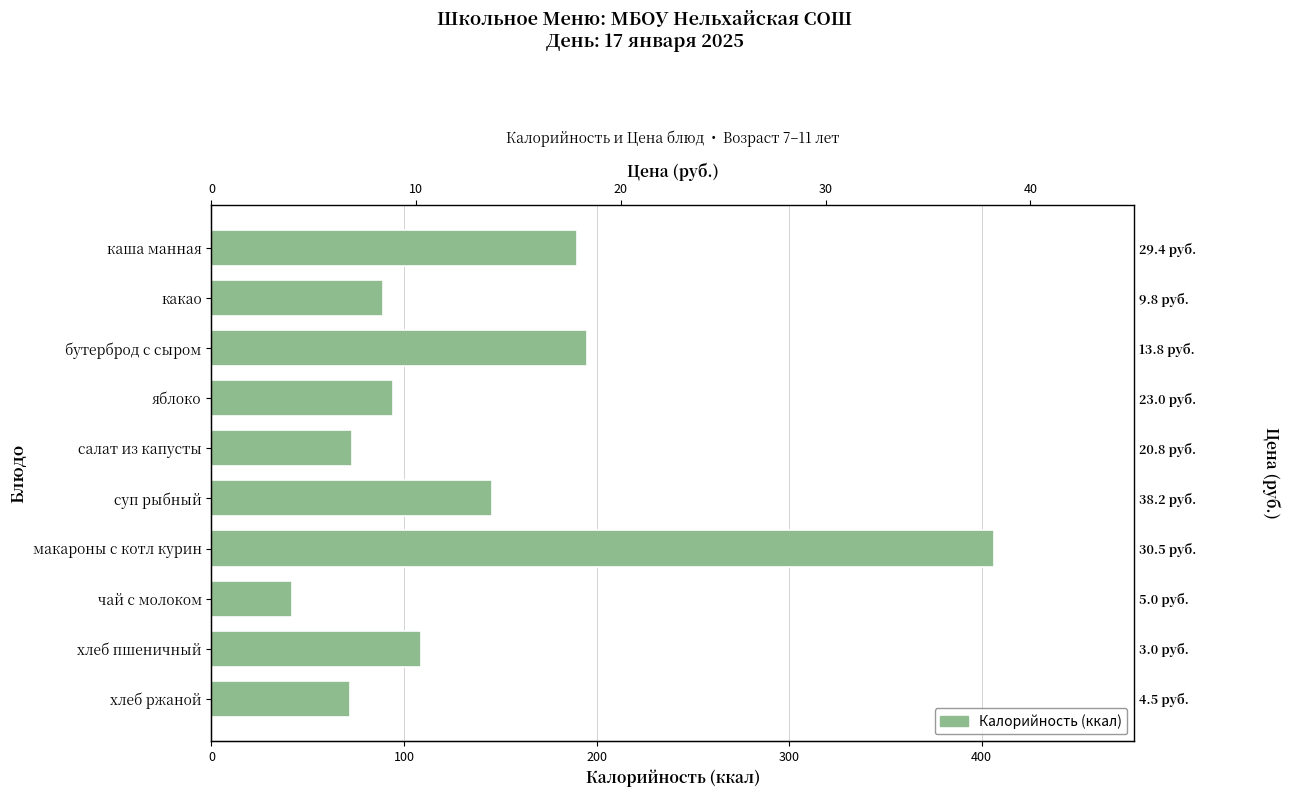

Is it true that Калорийность equals 72.0 at хлеб ржаной?

True